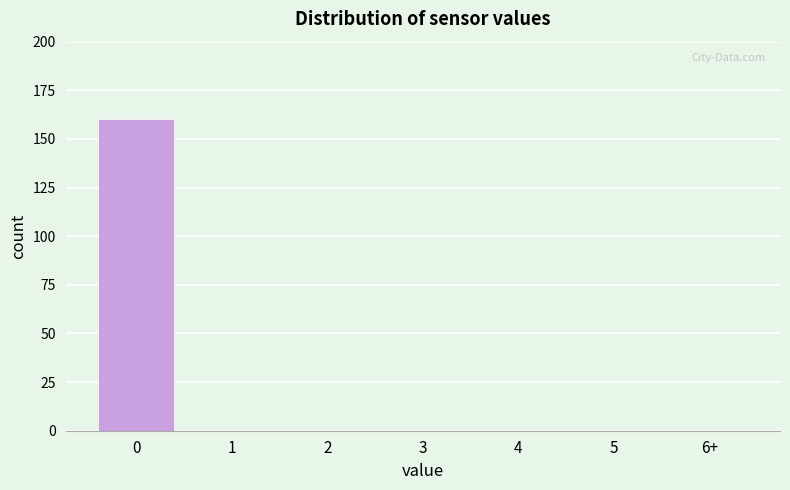

Reading right to left, list all the values displayed in this chart.

6+=0	5=0	4=0	3=0	2=0	1=0	0=160